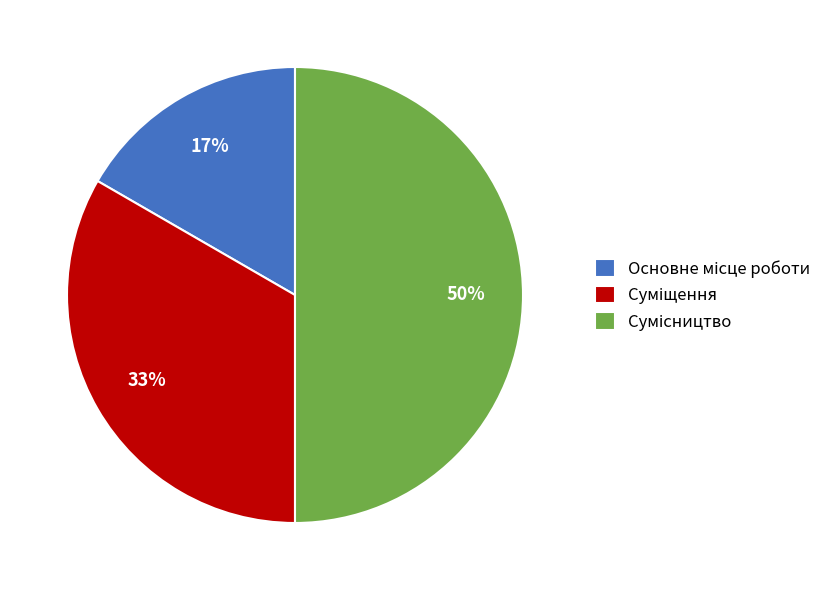

To the nearest percent, what is the difference between the largest and smallest slice percentages?

33%